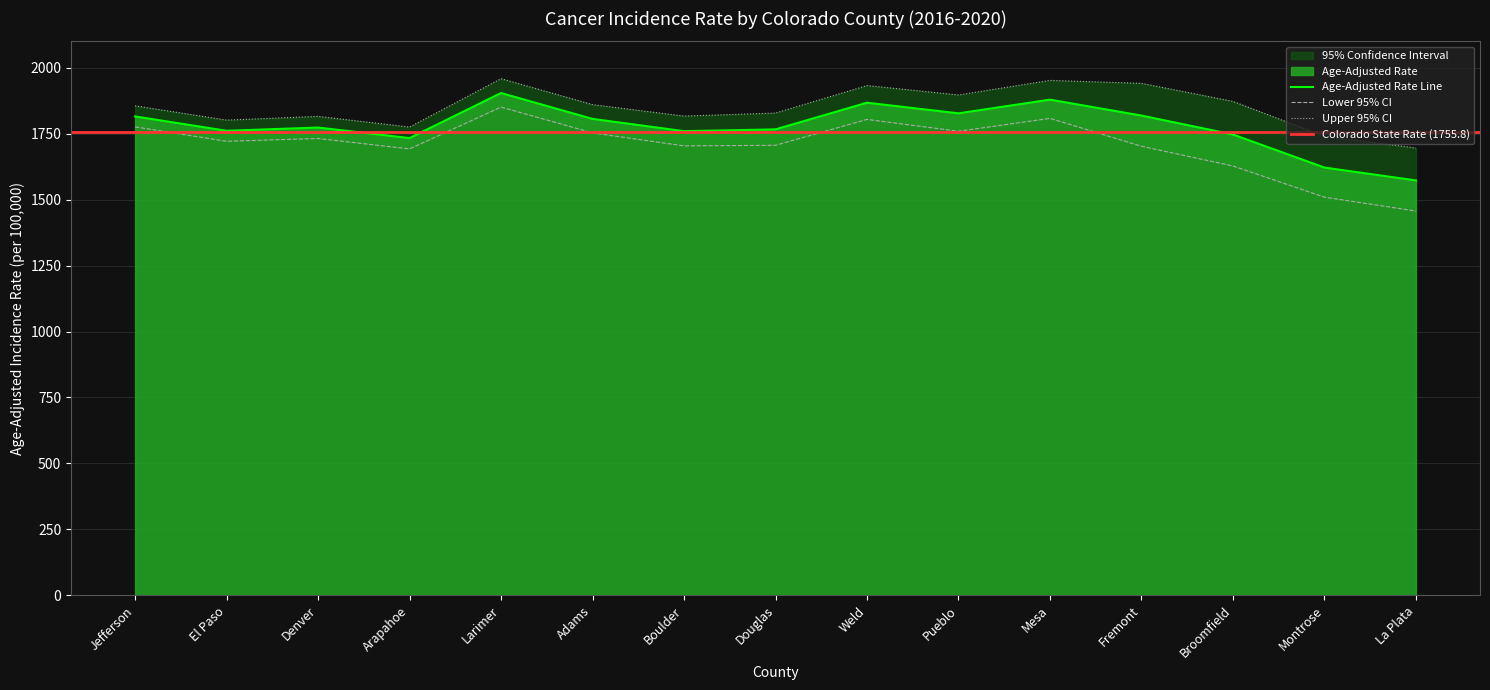

At Pueblo, list the series in order from largest to smallest.

Upper 95% CI, Age-Adjusted Rate, Lower 95% CI